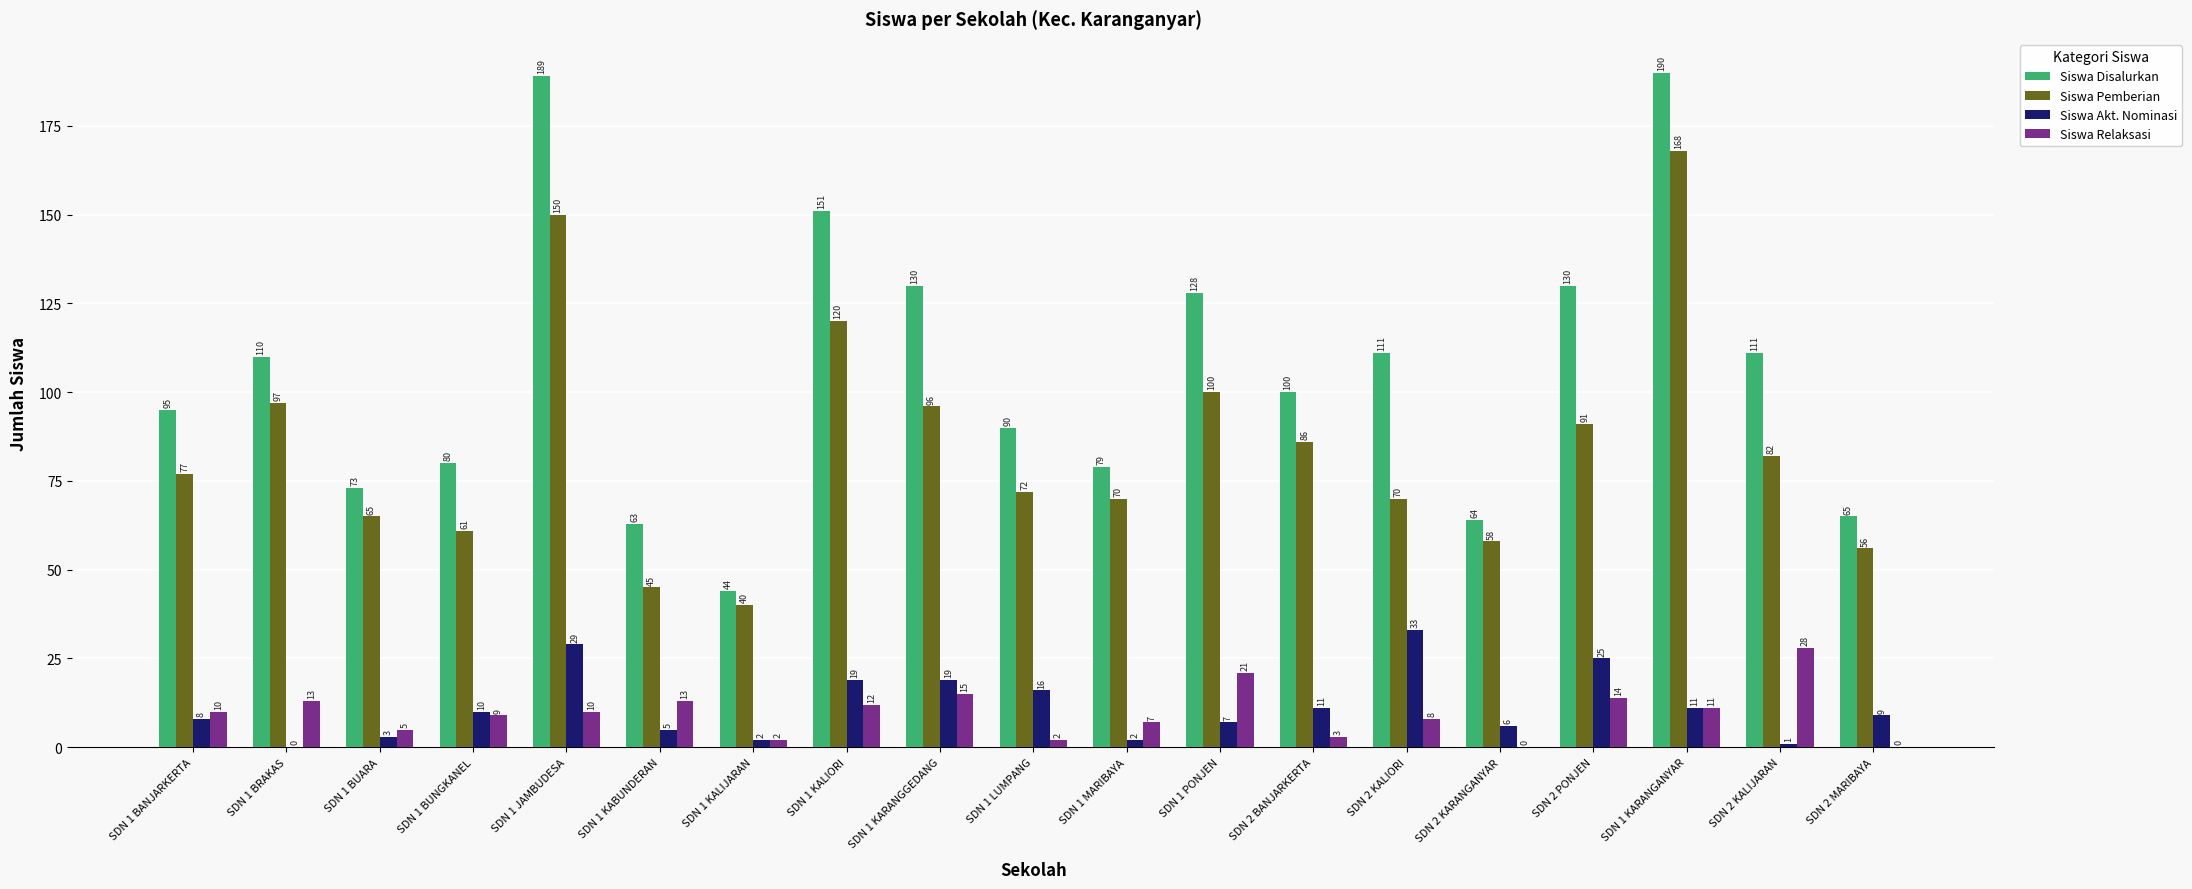

What is the sum of all Siswa Pemberian values?

1604